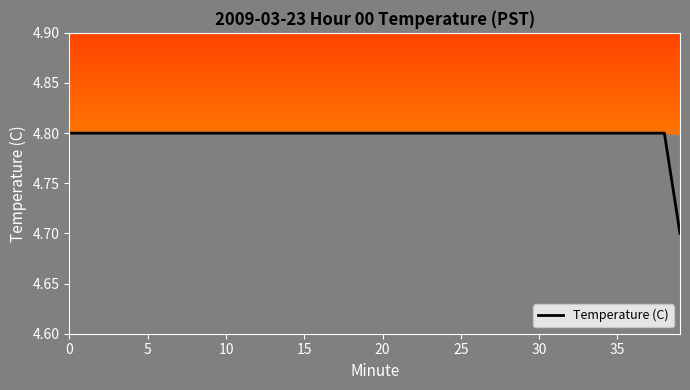

The chart shows a value of 4.8 at 21. True or false?

True